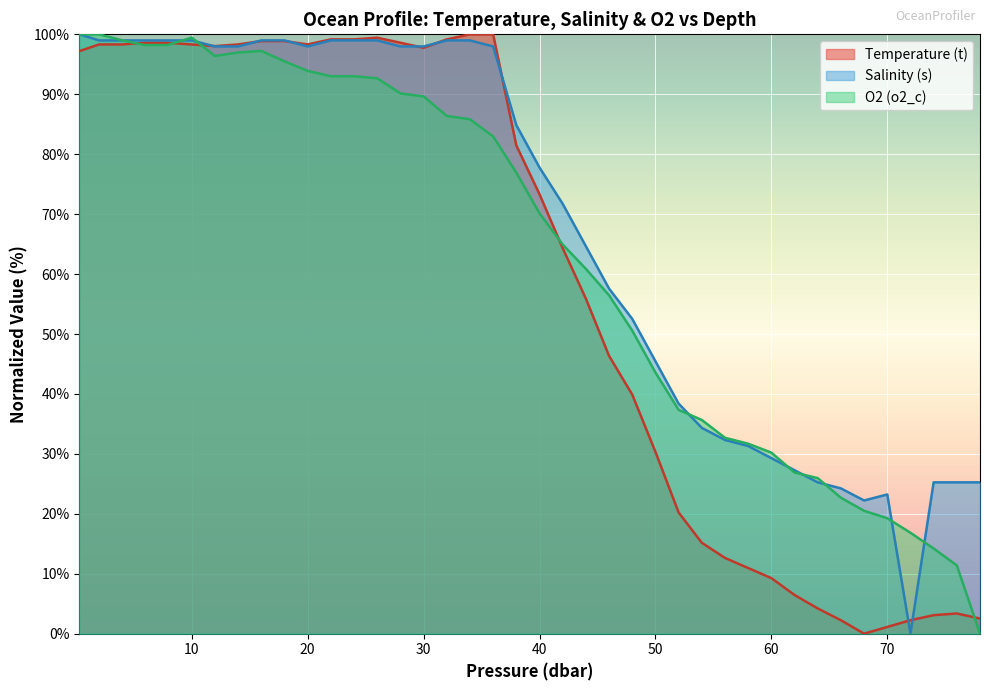

True or false: s has more than 2 points higher than both neighbors.

False